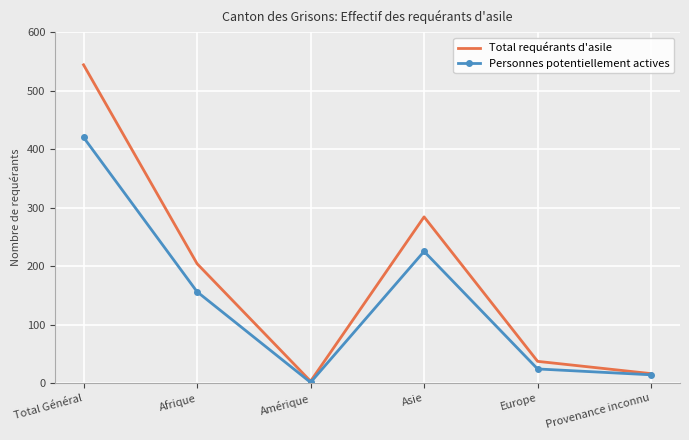

Rank the series by their maximum value, from highest to lowest.

Total requérants d'asile, Personnes potentiellement actives